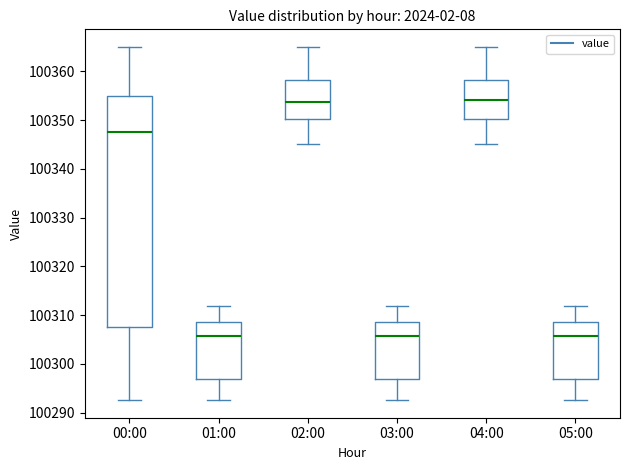

Where does the median line of the box for 02:00 sit on the y-axis? The values are not printed on the chart, so give them approximately, as read against the axis.

100354